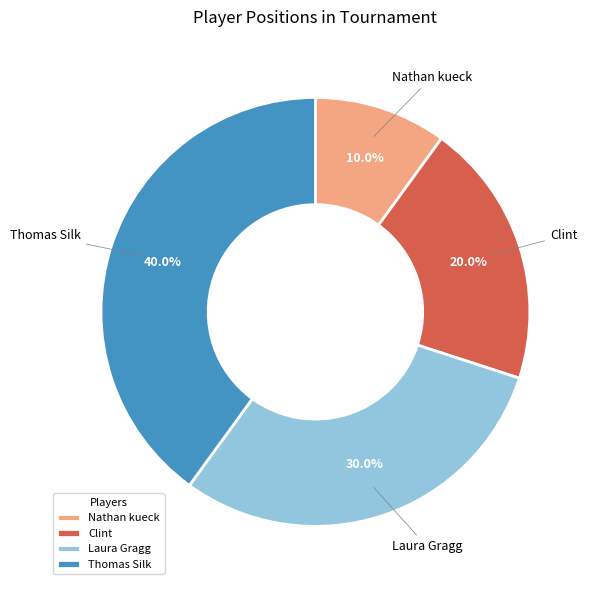

What percentage is NOT represented by Laura Gragg?

70.0%